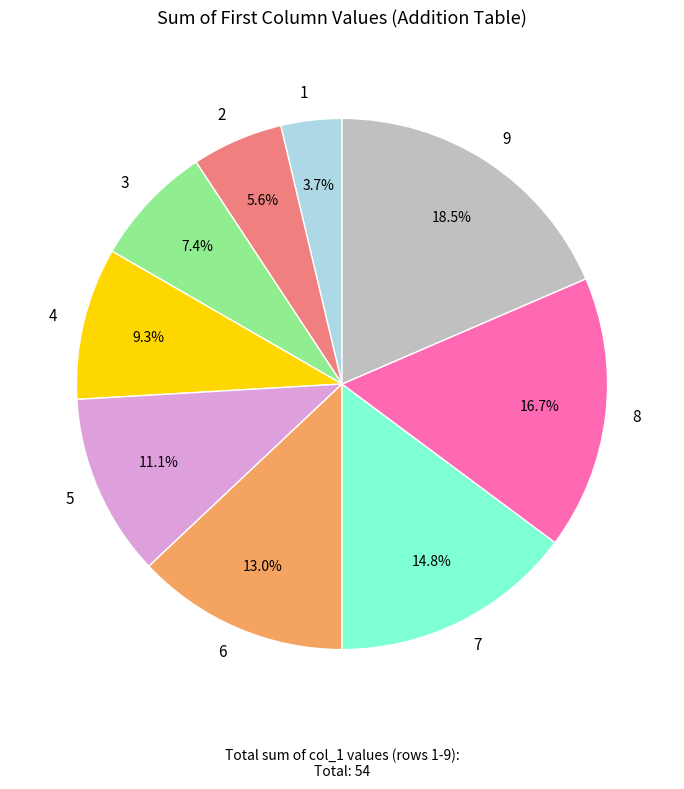

What is the total percentage of 8 and 1?

20.4%